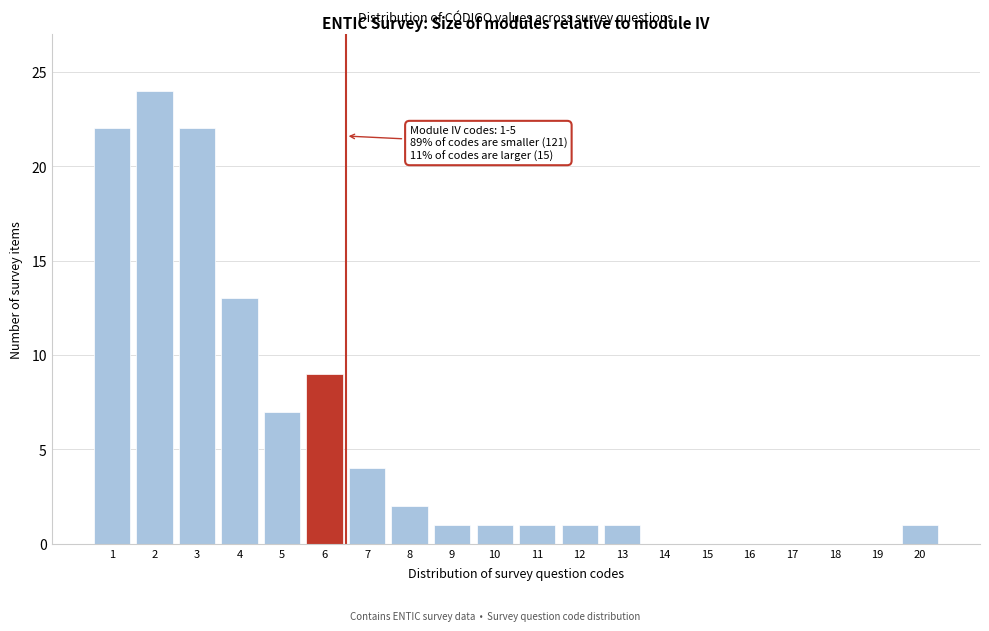

Reading left to right, what are all the values shown in this chart?

1=22	2=24	3=22	4=13	5=7	6=9	7=4	8=2	9=1	10=1	11=1	12=1	13=1	14=0	15=0	16=0	17=0	18=0	19=0	20=1